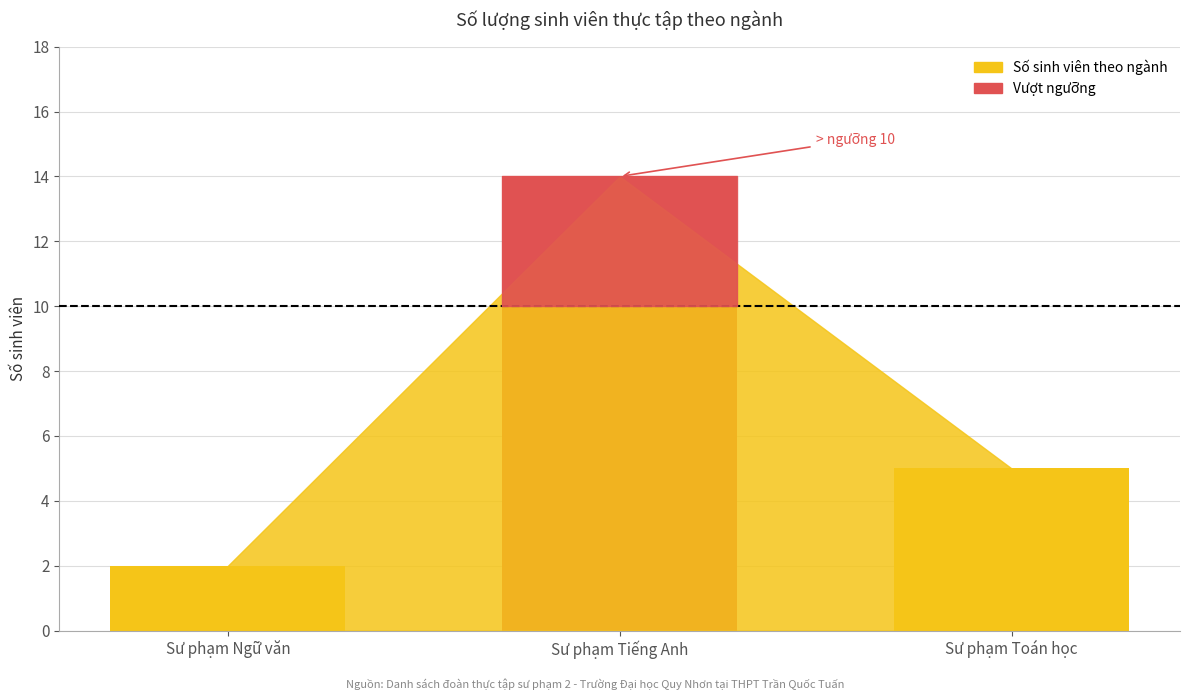

What is the ratio of the value at Sư phạm Tiếng Anh to the value at Sư phạm Ngữ văn?

7.0